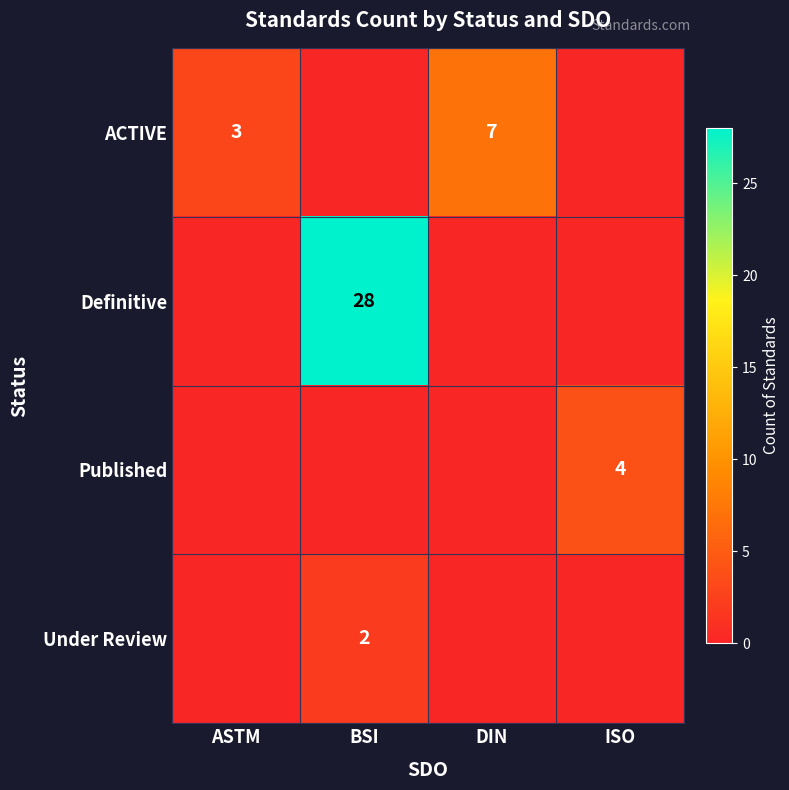

At how many categories does at least one series exceed 6?

2